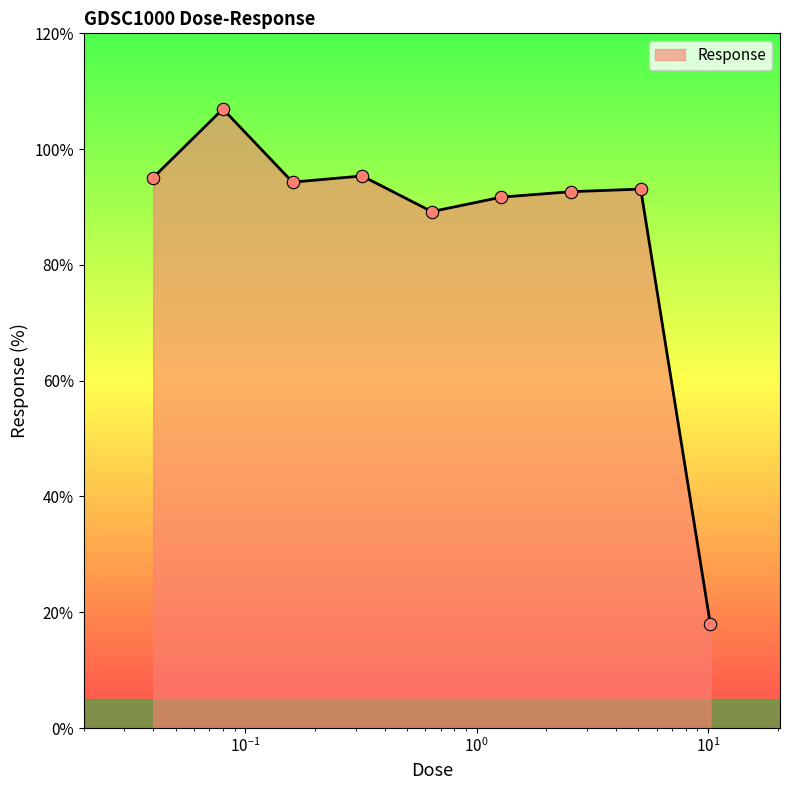

What is the greatest value displayed?

106.9